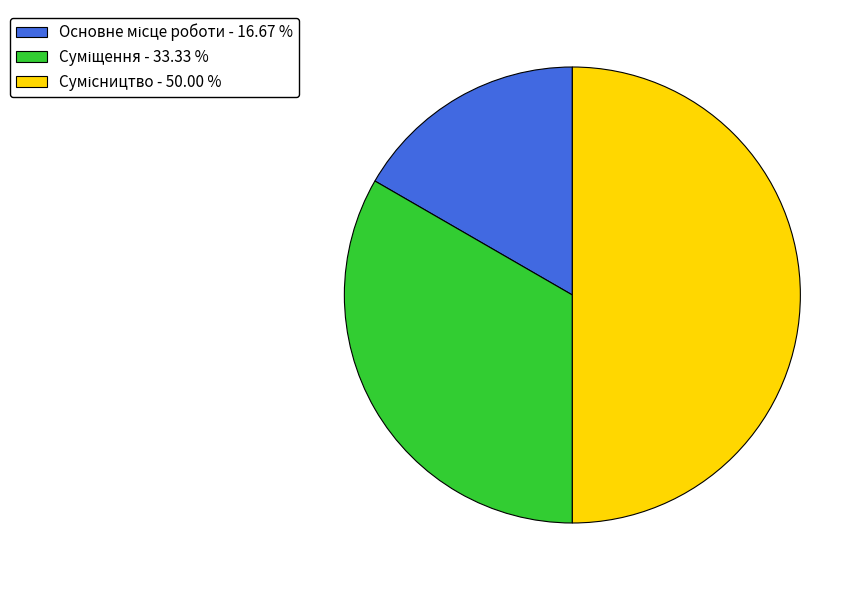

To the nearest percent, what portion does Сумісництво represent?

50%